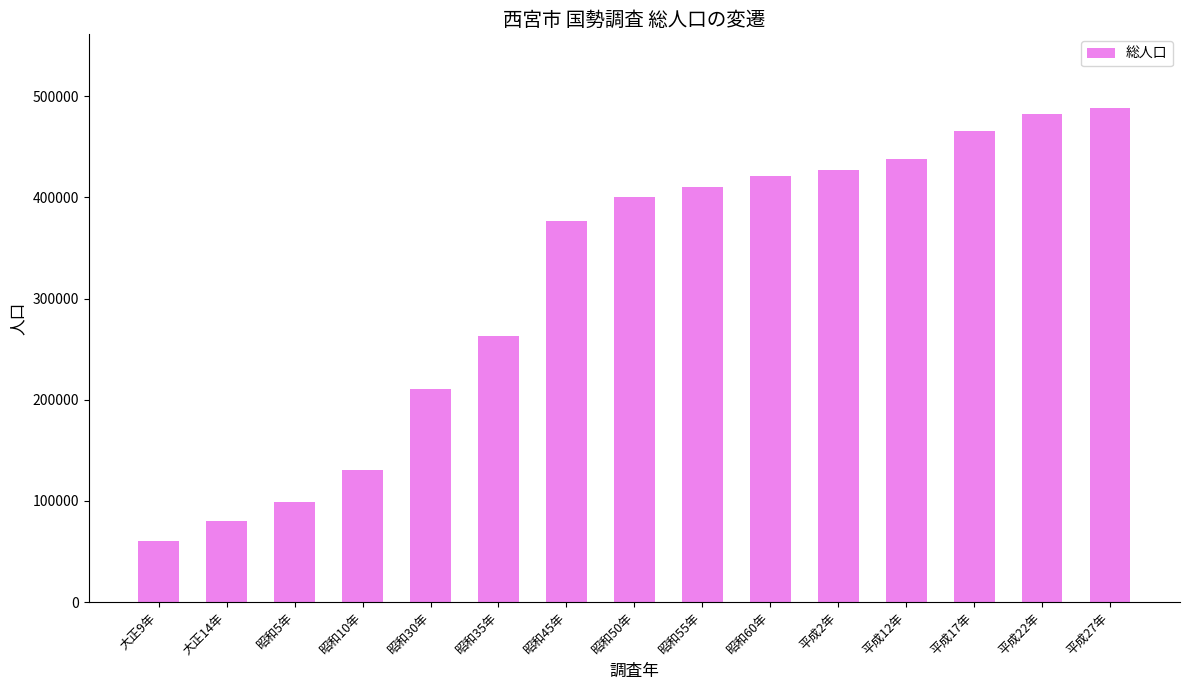

What is the ratio of the value at 平成17年 to the value at 昭和30年?

2.2